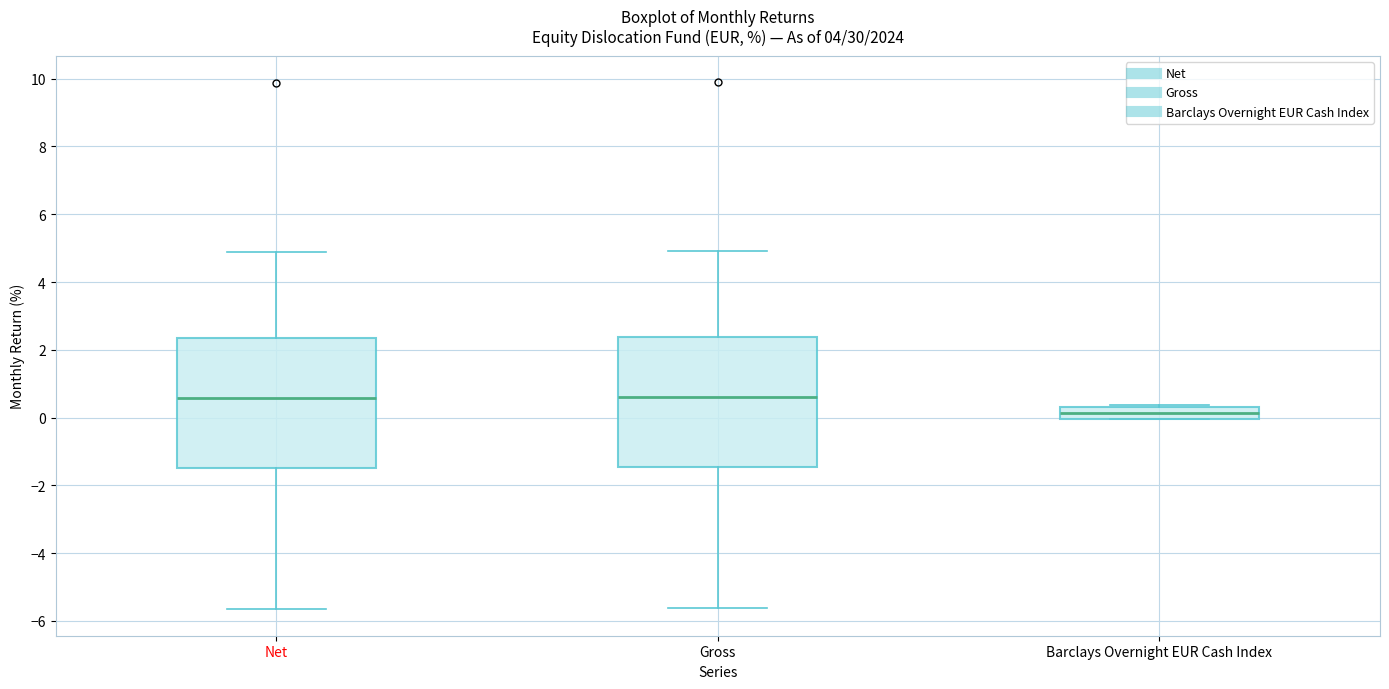

Reading left to right, read every box against the y-axis: the position of its median line, the range the box covers, and the ends of its whiskers. The values are not printed on the chart, so give them approximately, as read against the axis.

Net: median 0.6, box -1.4 to 2.4, whiskers -5.6 to 4.8
Gross: median 0.6, box -1.4 to 2.4, whiskers -5.6 to 5.0
Barclays Overnight EUR Cash Index: median 0.2, box 0.0 to 0.4, whiskers 0.0 to 0.4 (just above the box's upper edge)